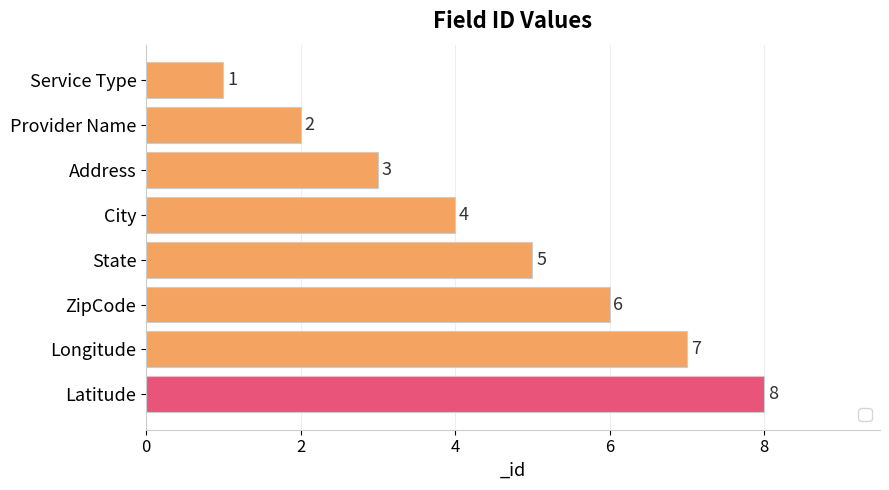

Approximately how many times larger is the value at Service Type compared to Longitude?

0.1